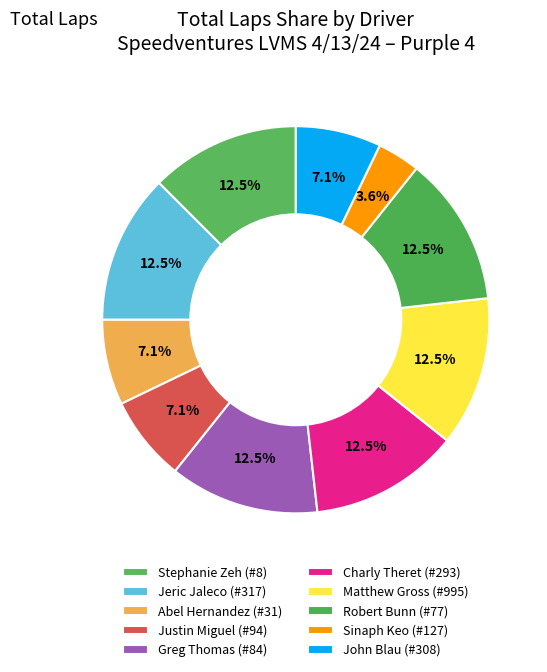

To the nearest percent, what is the average slice percentage?

10%